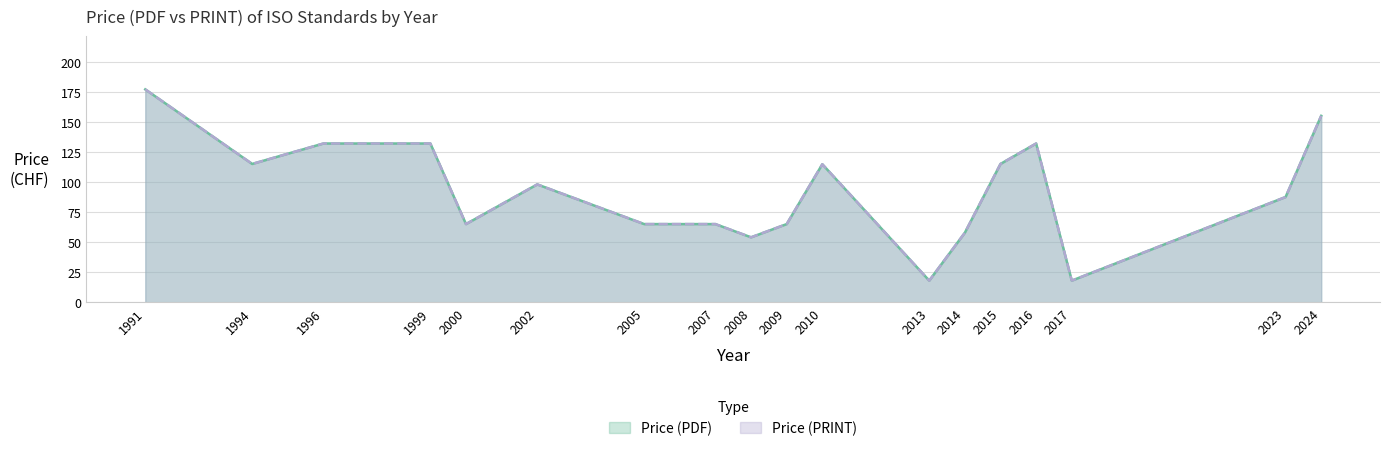

What is the difference between the Price (PRINT) values at 3 and 20?

114